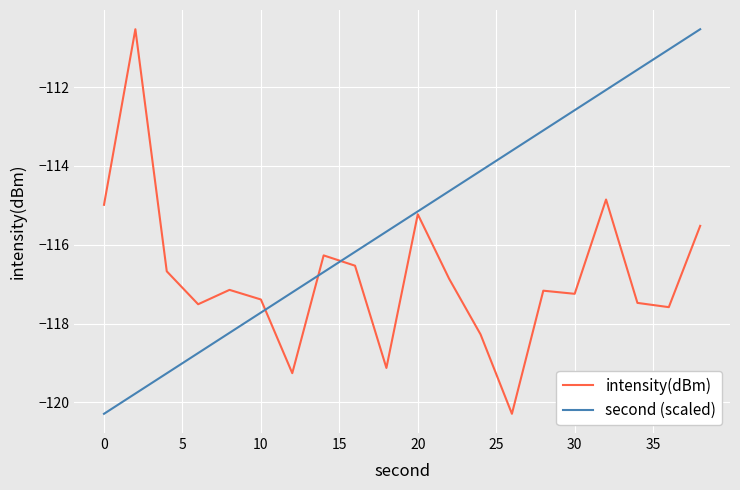

How many categories are shown in the chart?

20